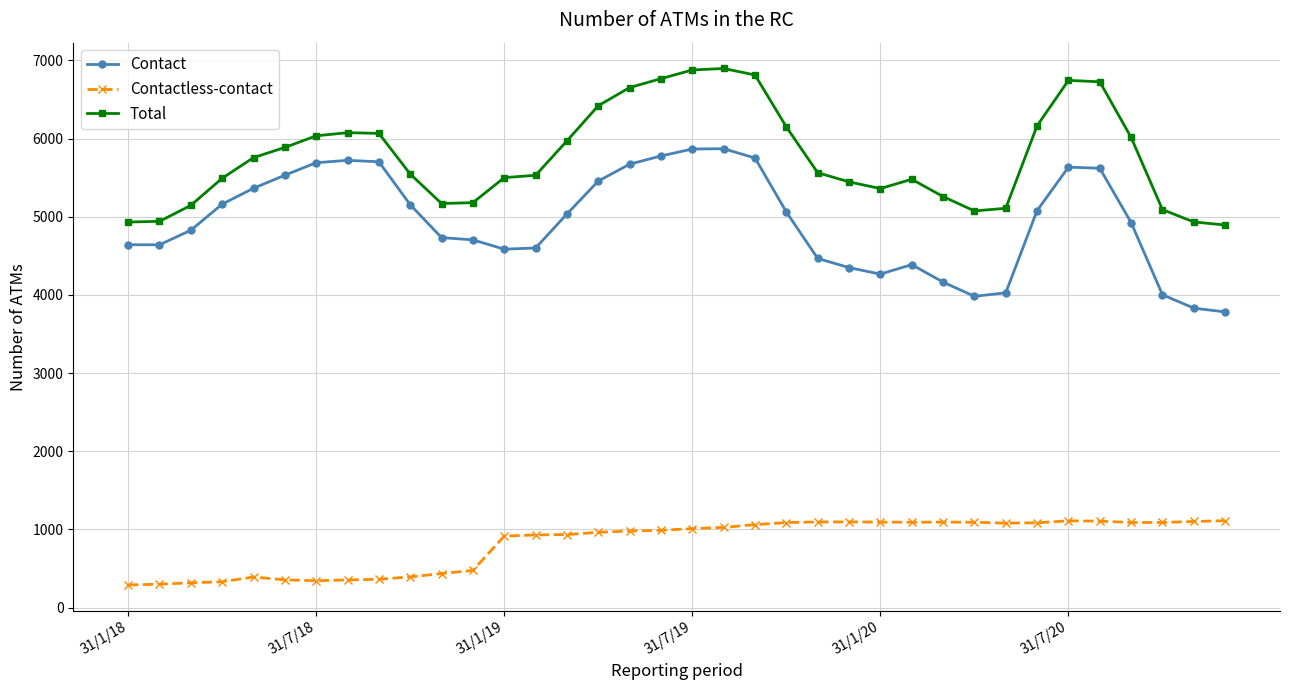

List the series in order of their peak value, highest first.

Total, Contact, Contactless-contact